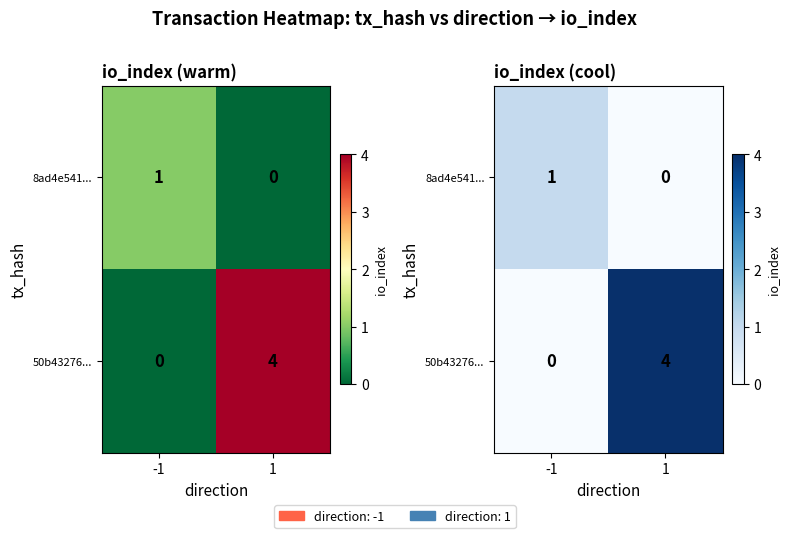

At how many categories does at least one series exceed 1?

1